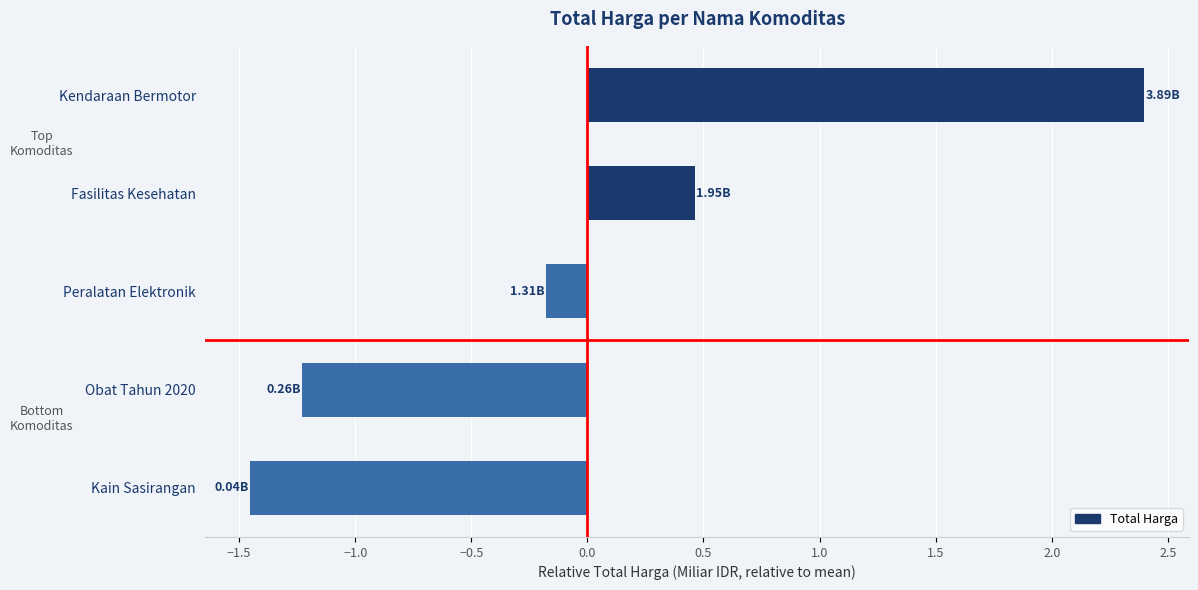

What is the difference between the maximum and minimum values?

3.9